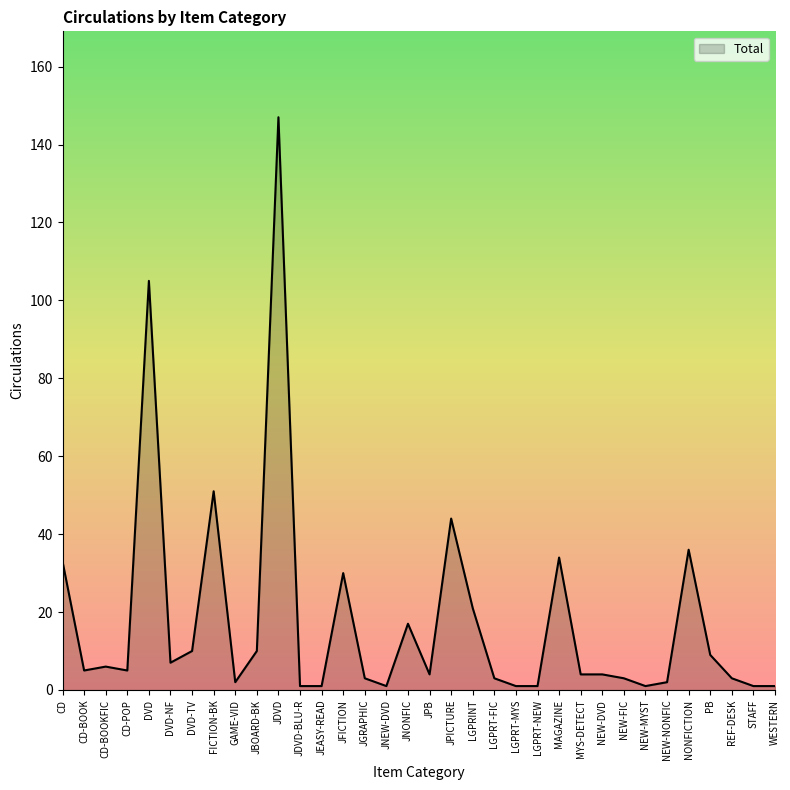

True or false: the data has more than 1 interior local peaks.

True